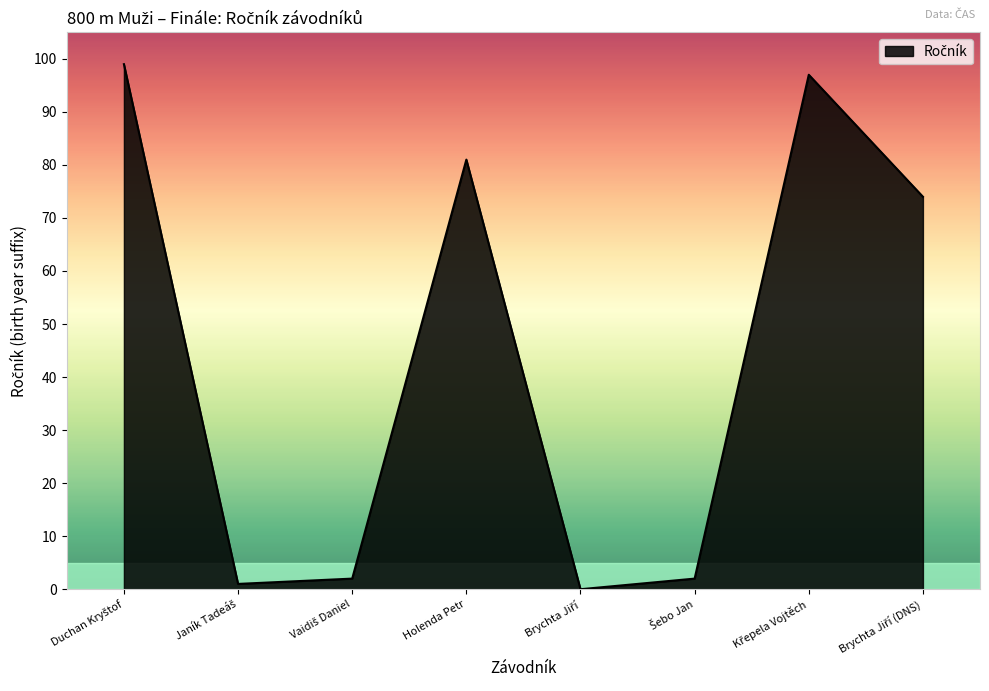

What is the sum of all values?

356